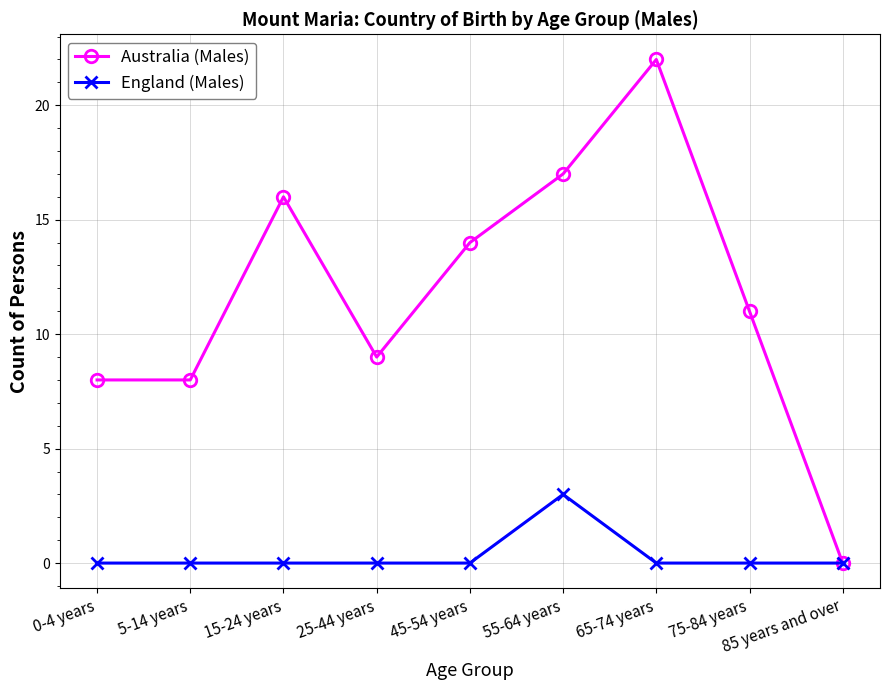

The Australia (Males) series shows 14 at 45-54 years. True or false?

True